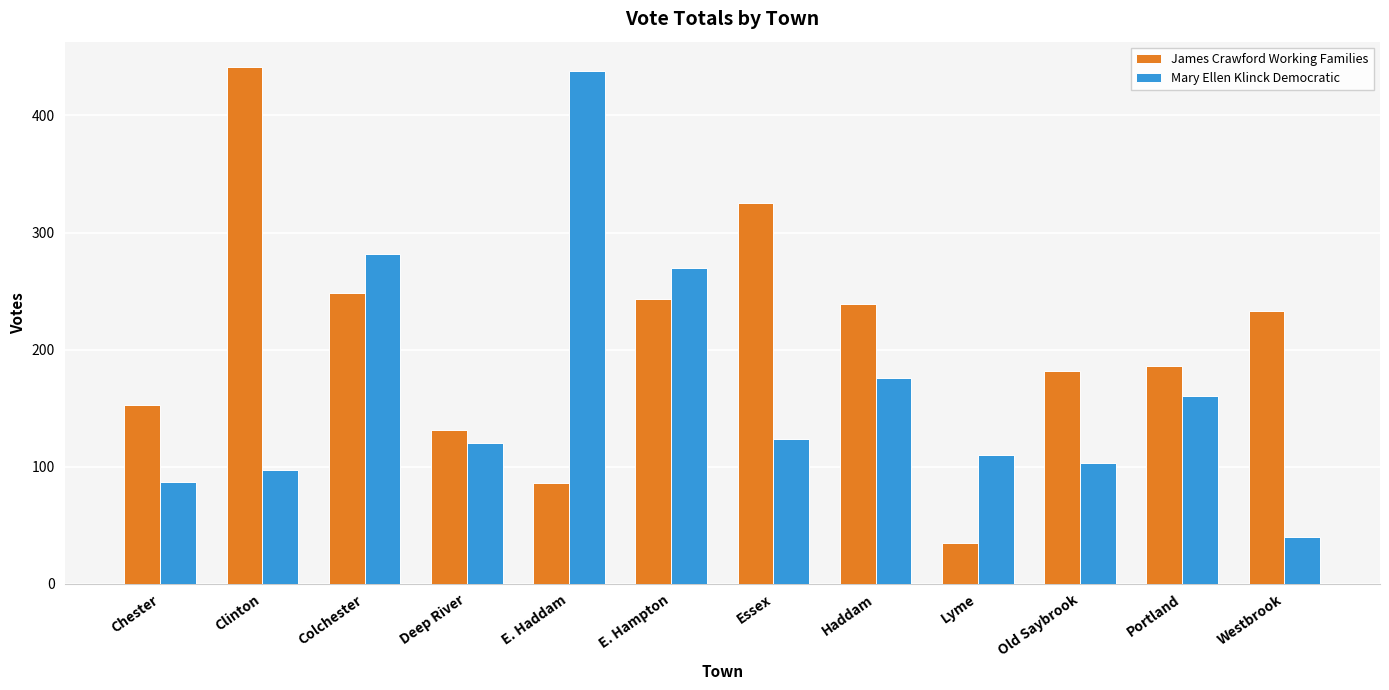

How many data points in Mary Ellen Klinck Democratic are less than 124?

6